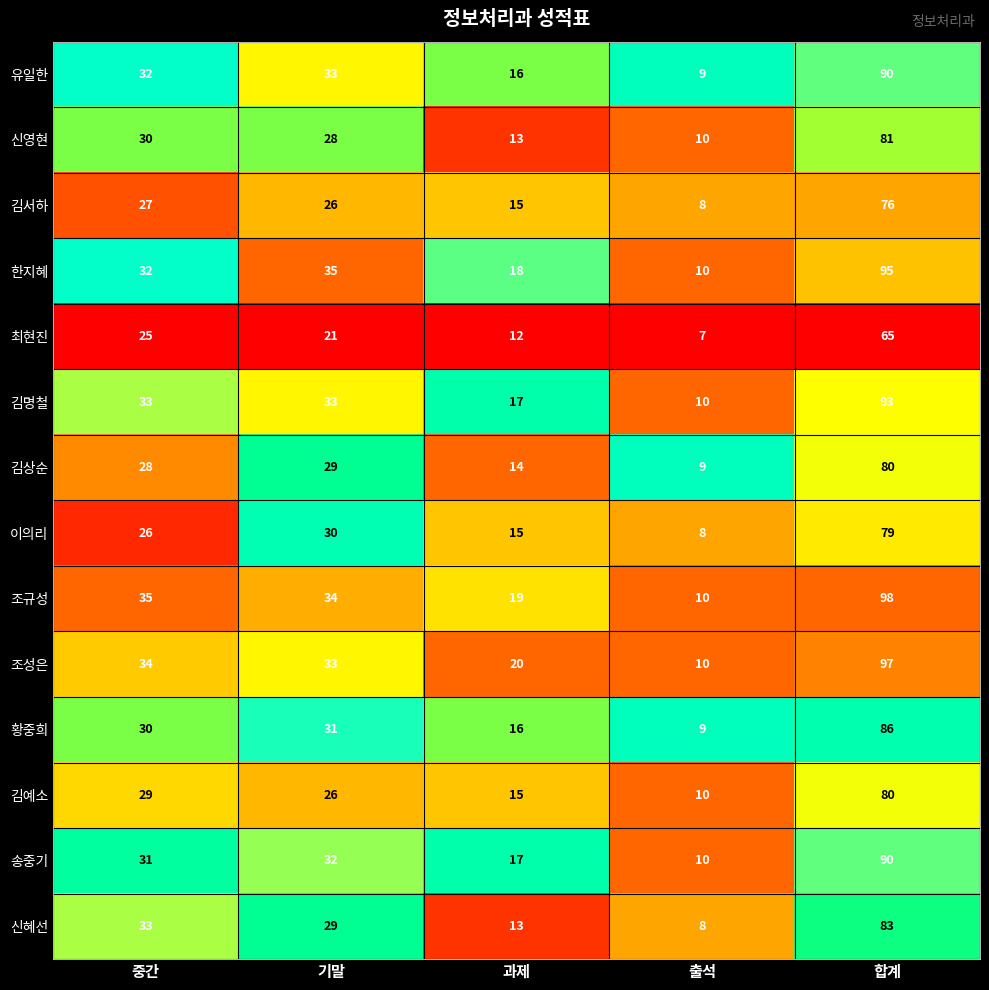

Read the 조규성 value at 중간, to the nearest 10.

40